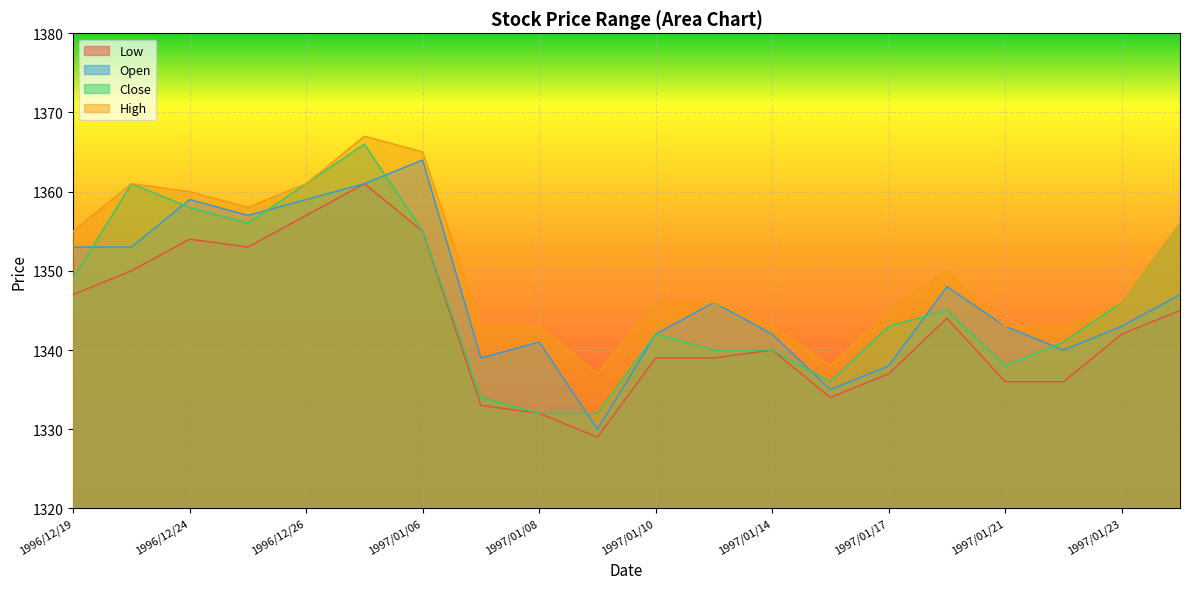

Reading left to right, list all the values displayed in this chart.

Low: 1347	1350	1354	1353	1357	1361	1355	1333	1332	1329	1339	1339	1340	1334	1337	1344	1336	1336	1342	1345
Open: 1353	1353	1359	1357	1359	1361	1364	1339	1341	1330	1342	1346	1342	1335	1338	1348	1343	1340	1343	1347
Close: 1349	1361	1358	1356	1361	1366	1355	1334	1332	1332	1342	1340	1340	1336	1343	1345	1338	1341	1346	1356
High: 1355	1361	1360	1358	1361	1367	1365	1343	1343	1337	1346	1346	1343	1338	1345	1350	1343	1343	1346	1356